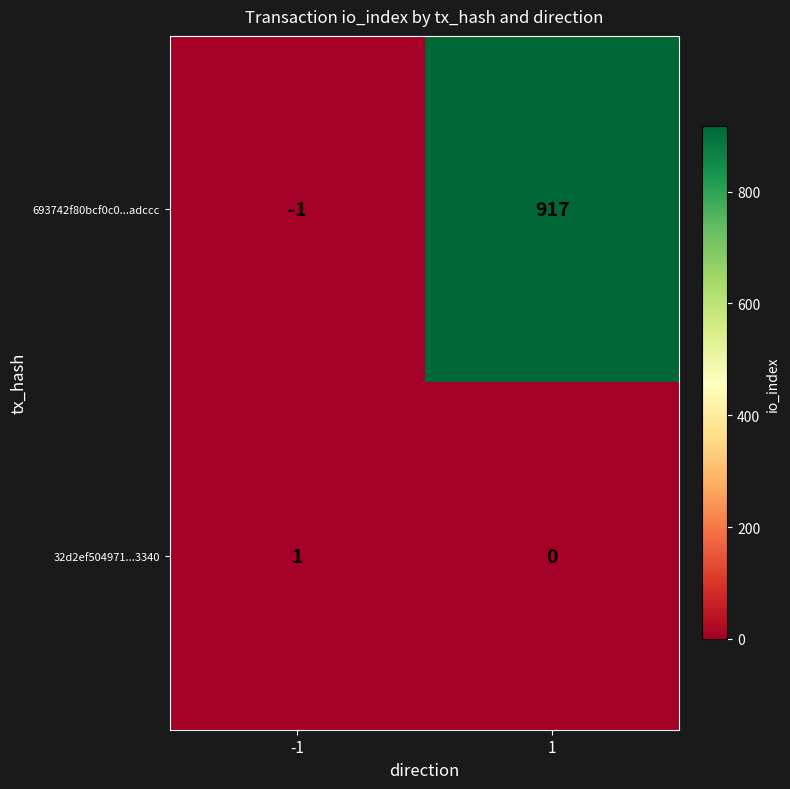

The value of 693742f80bcf0c0...adccc at -1 is 0. True or false?

False